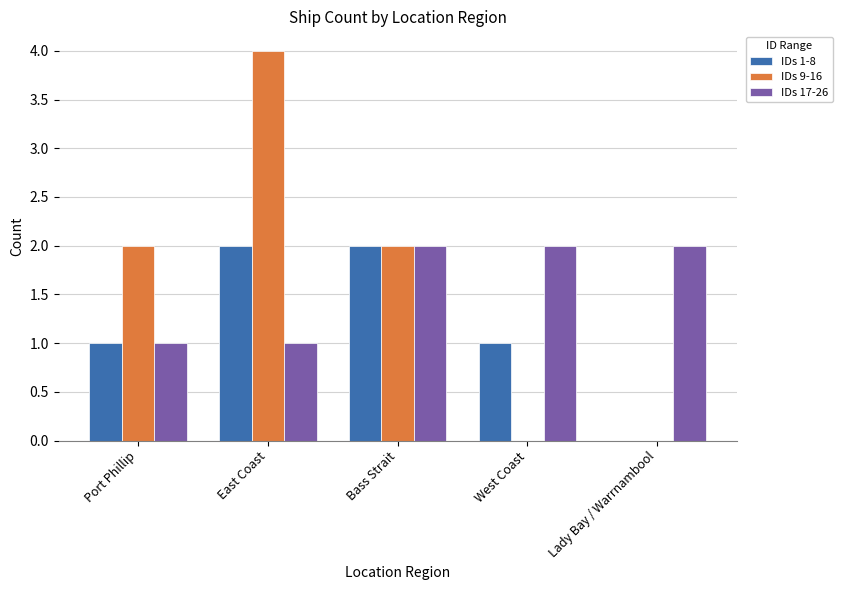

Between East Coast and Bass Strait, which series saw the biggest shift?

IDs 9-16